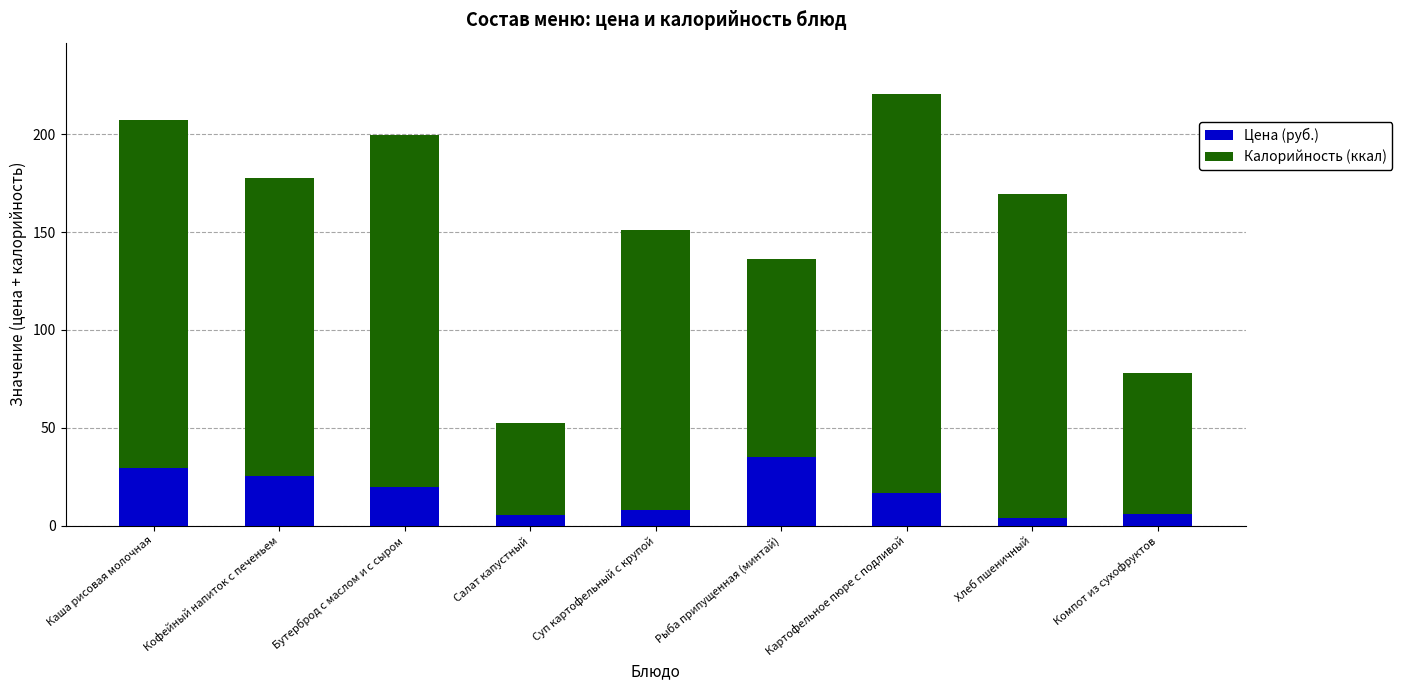

True or false: Цена (руб.) has a value of 35.2 at Рыба припущенная (минтай).

True